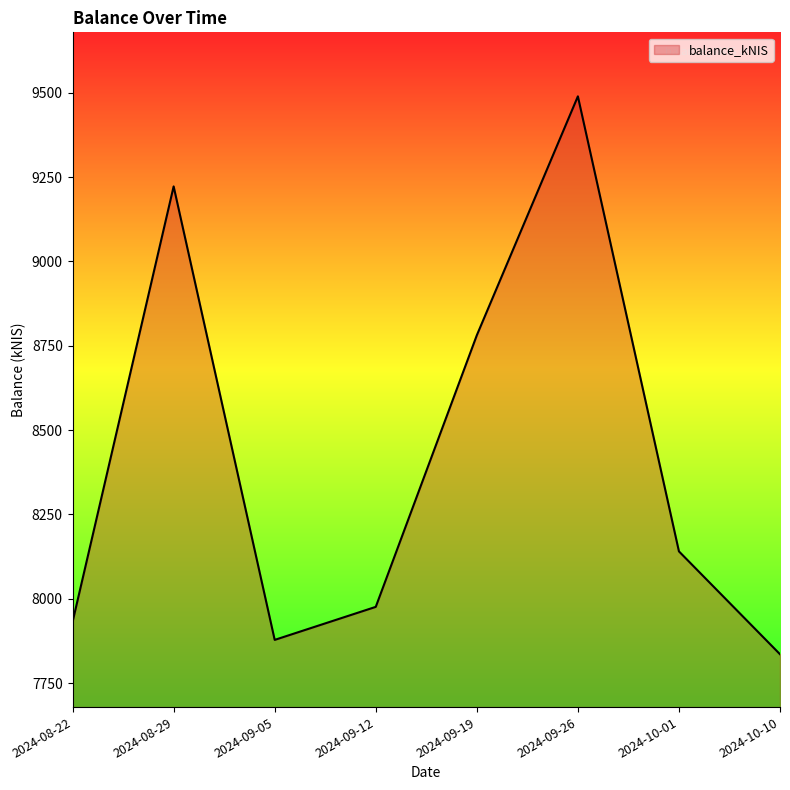

Read the value at 2024-10-01.

8140.4